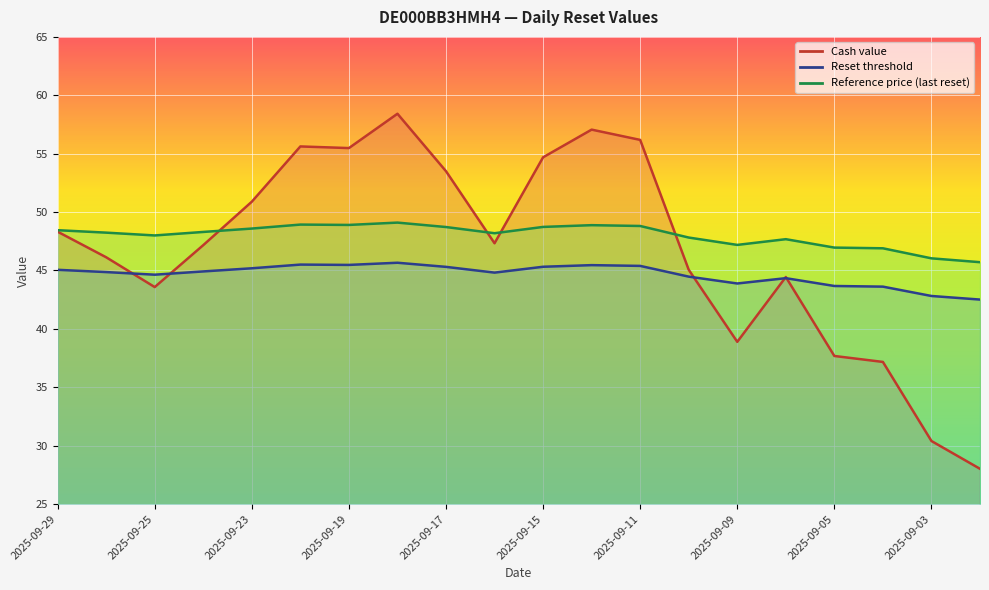

At which category does Reset threshold reach its first local peak?

2025-09-22